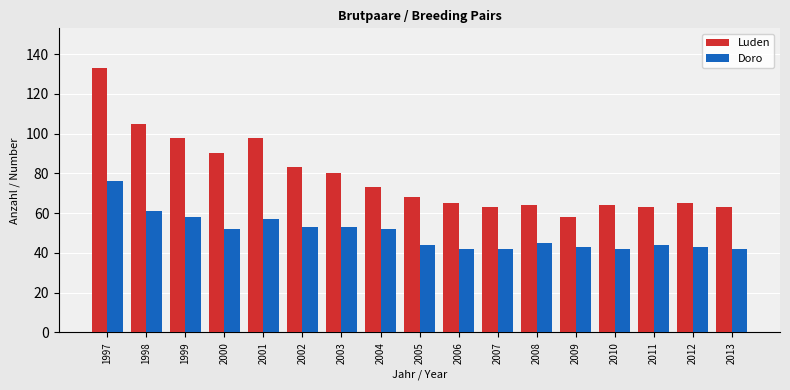

What is the difference between the highest and lowest values at 2012?

22